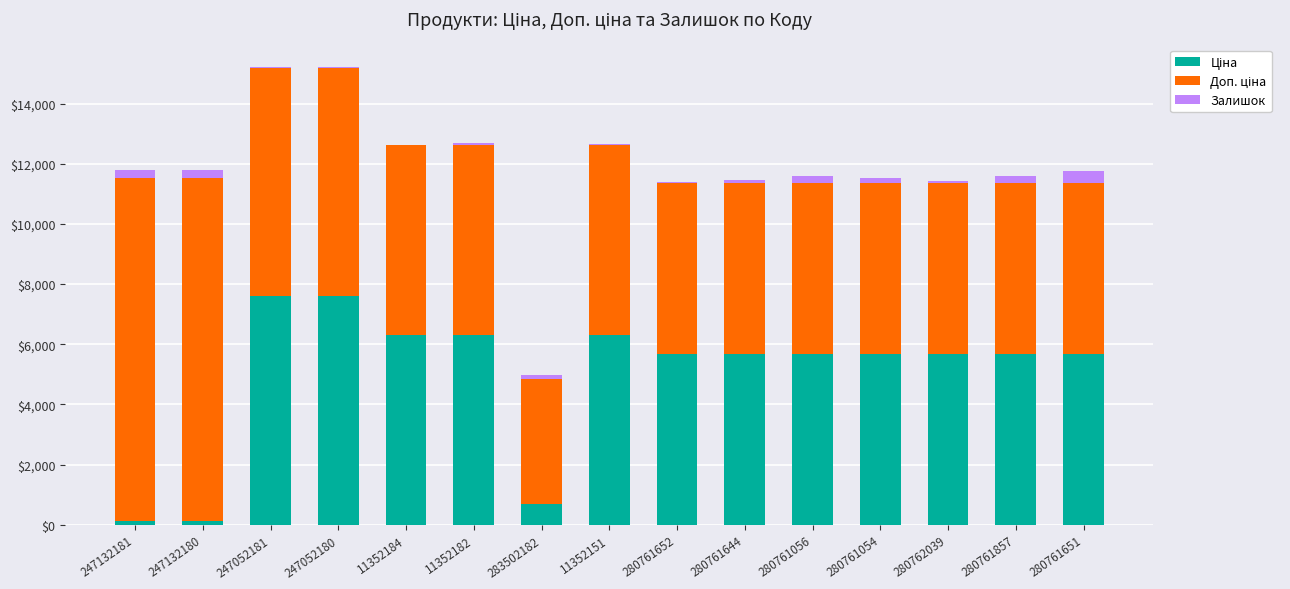

How many distinct data groups are displayed?

3